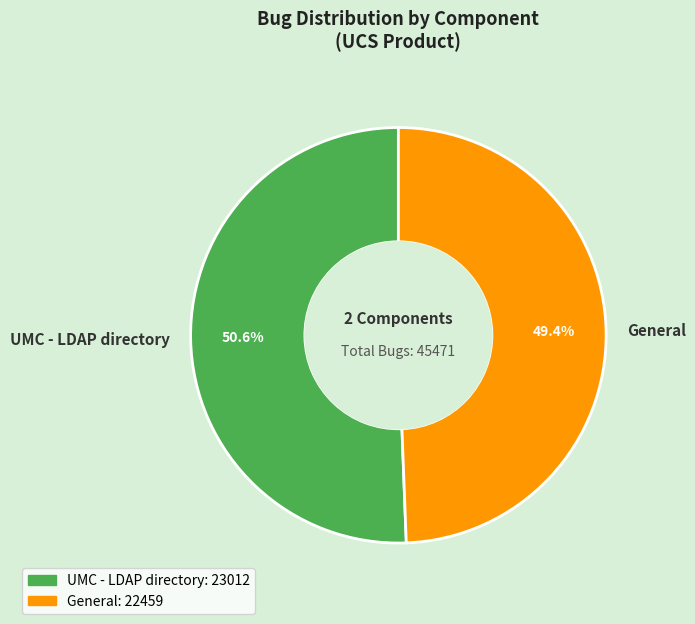

Combined, do General and UMC - LDAP directory account for over 50%?

Yes